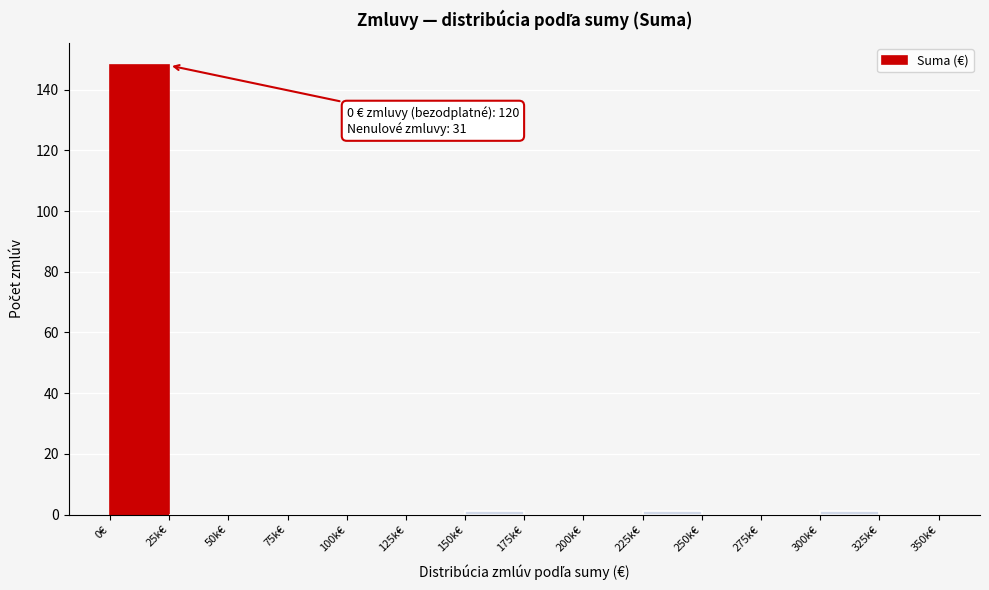

Reading right to left, extract all data points from this chart.

325k€=0	300k€=1	275k€=0	250k€=0	225k€=1	200k€=0	175k€=0	150k€=1	125k€=0	100k€=0	75k€=0	50k€=0	25k€=0	0€=148